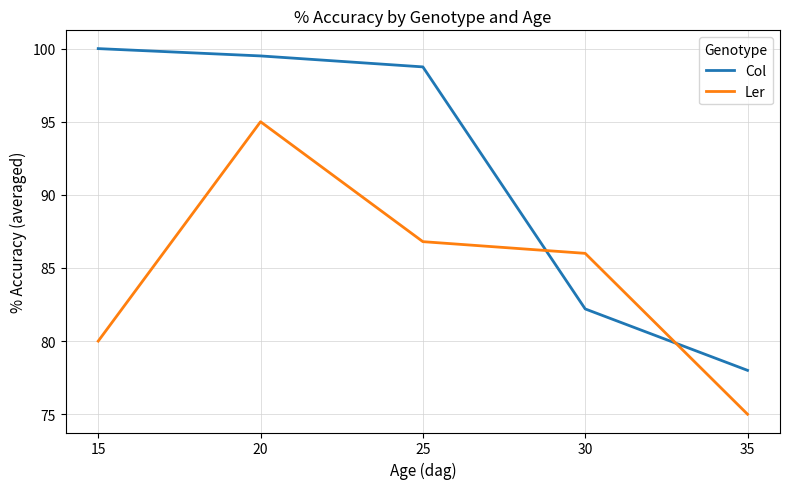

The Col series shows 78.0 at 35. True or false?

True